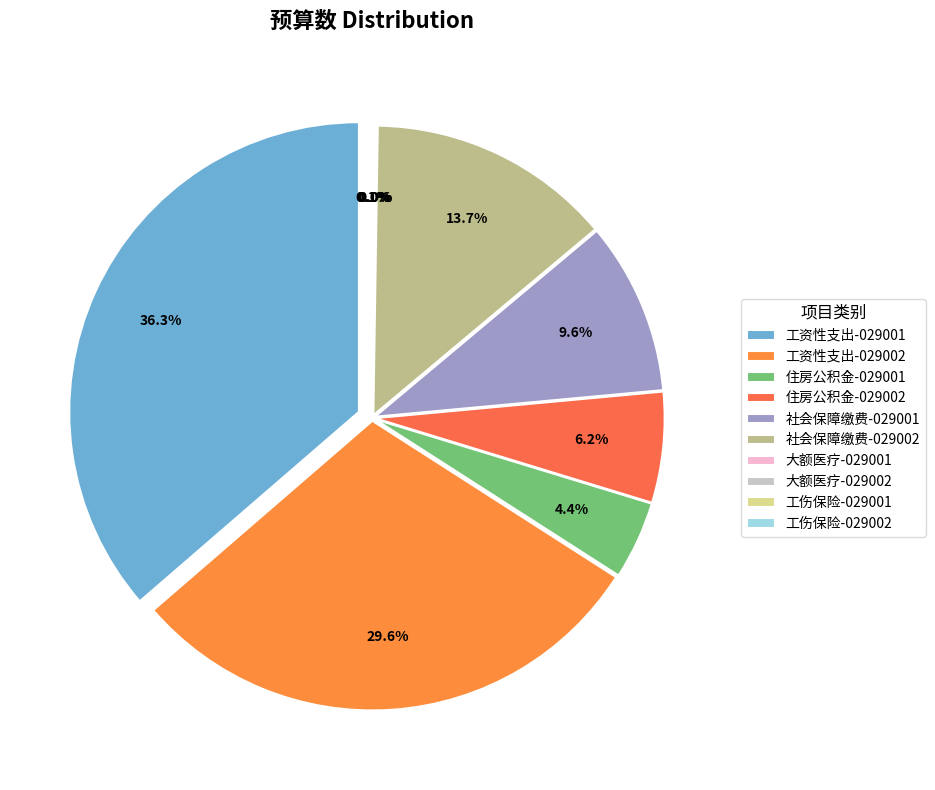

True or false: 住房公积金-029002 accounts for 6% of the total.

True